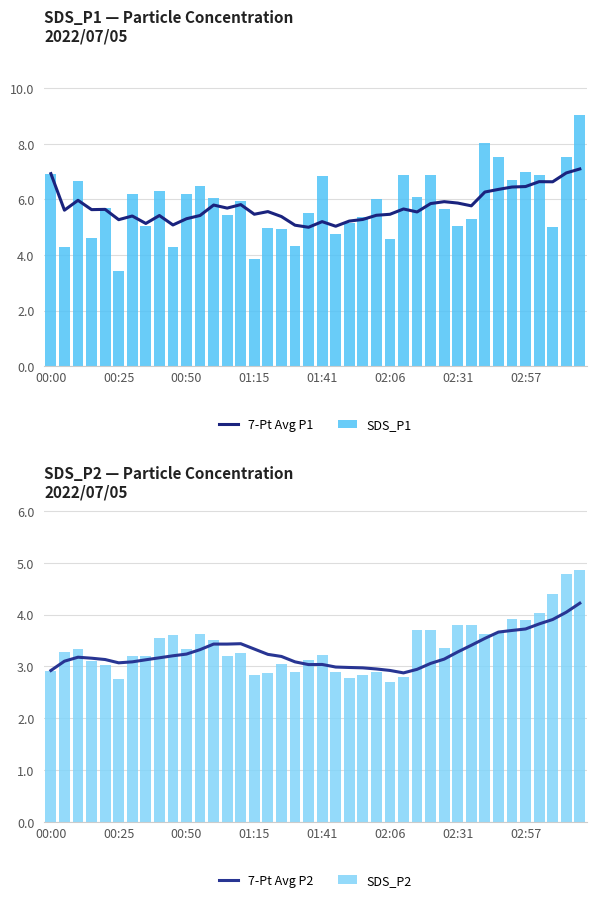

Which series has the widest spread of values?

SDS_P1